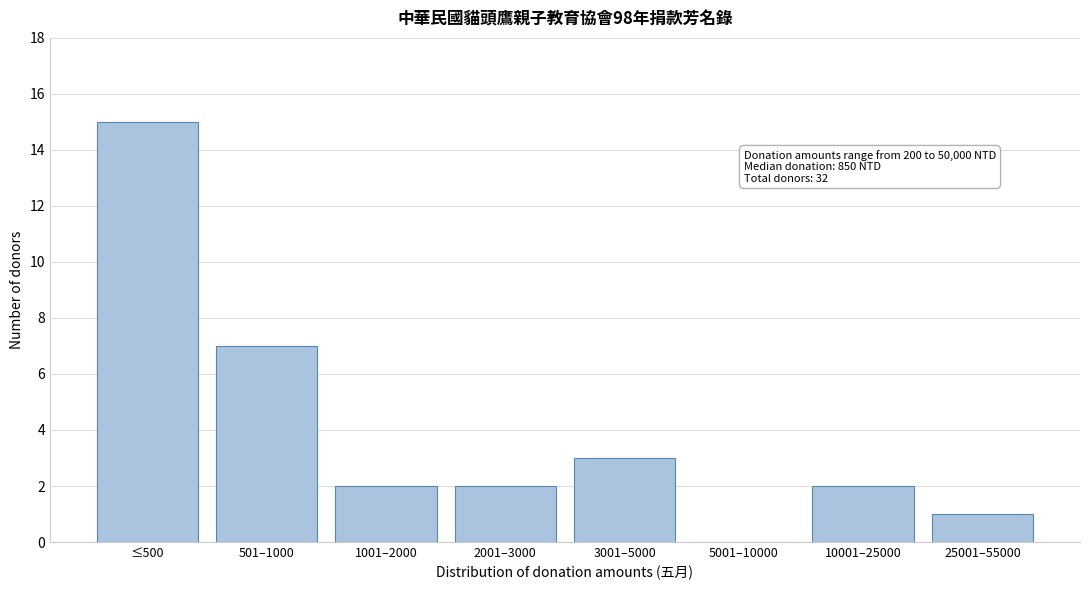

Reading left to right, what are all the values shown in this chart?

≤500=15	501–1000=7	1001–2000=2	2001–3000=2	3001–5000=3	5001–10000=0	10001–25000=2	25001–55000=1